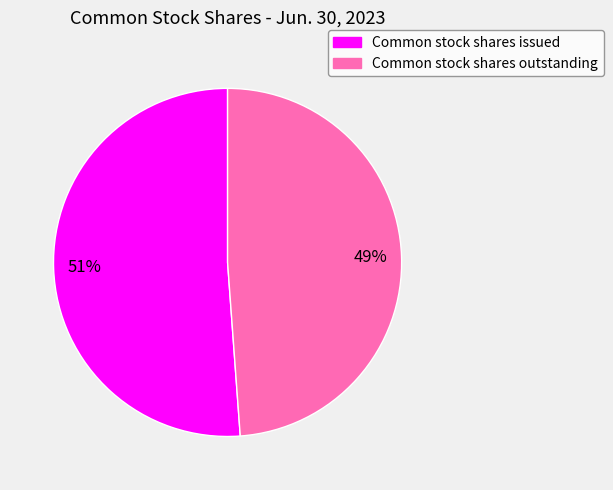

Is it true that Common stock shares issued is 51% of the pie?

True